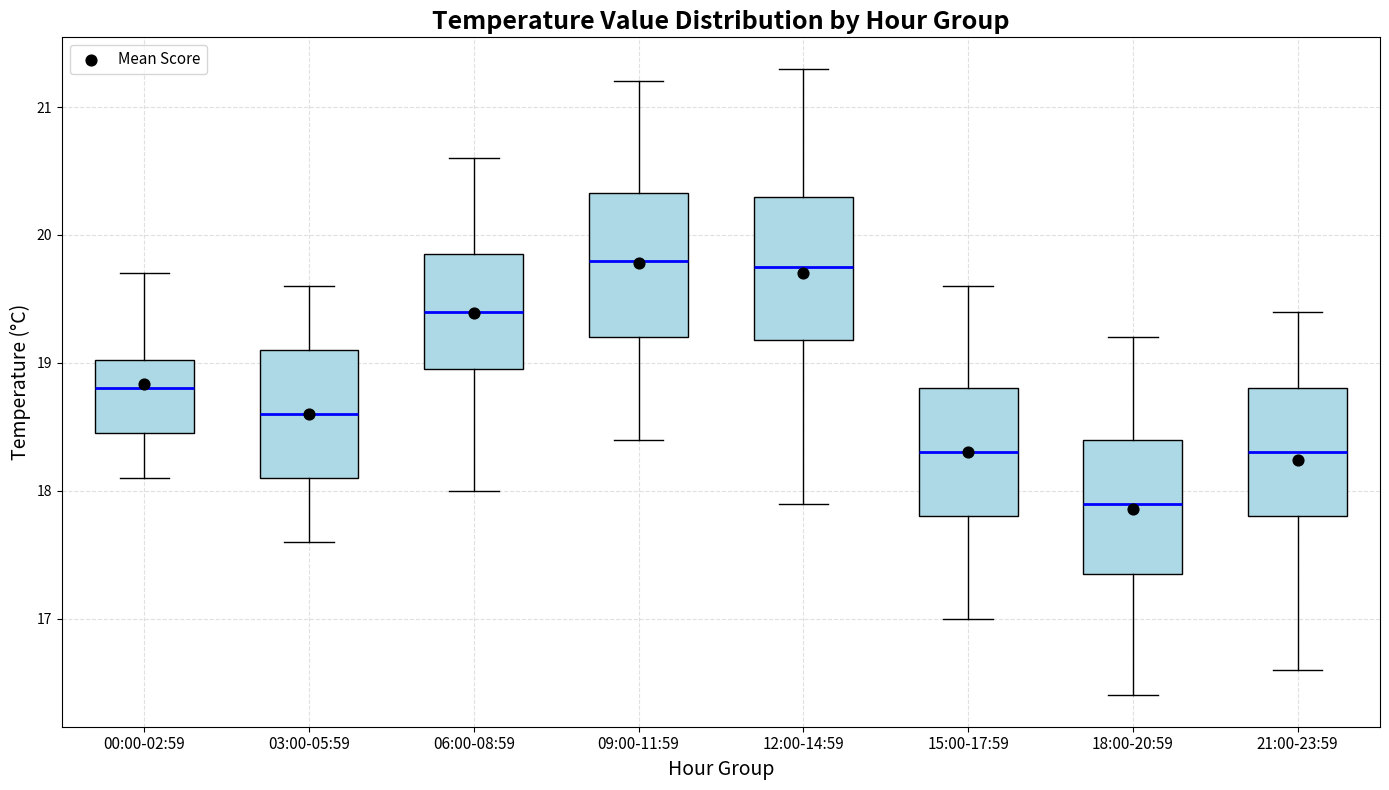

Reading left to right, transcribe this box plot: for each box, give where its median line is, the range the box spans, and where its two whiskers end, as read against the y-axis. The values are not printed on the chart, so give them approximately, as read against the axis.

00:00-02:59: median 18.8, box 18.5 to 19.0, whiskers 18.1 to 19.7
03:00-05:59: median 18.6, box 18.1 to 19.1, whiskers 17.6 to 19.6
06:00-08:59: median 19.4, box 19.0 to 19.9, whiskers 18.0 to 20.6
09:00-11:59: median 19.8, box 19.2 to 20.3, whiskers 18.4 to 21.2
12:00-14:59: median 19.8, box 19.2 to 20.3, whiskers 17.9 to 21.3
15:00-17:59: median 18.3, box 17.8 to 18.8, whiskers 17.0 to 19.6
18:00-20:59: median 17.9, box 17.4 to 18.4, whiskers 16.4 to 19.2
21:00-23:59: median 18.3, box 17.8 to 18.8, whiskers 16.6 to 19.4